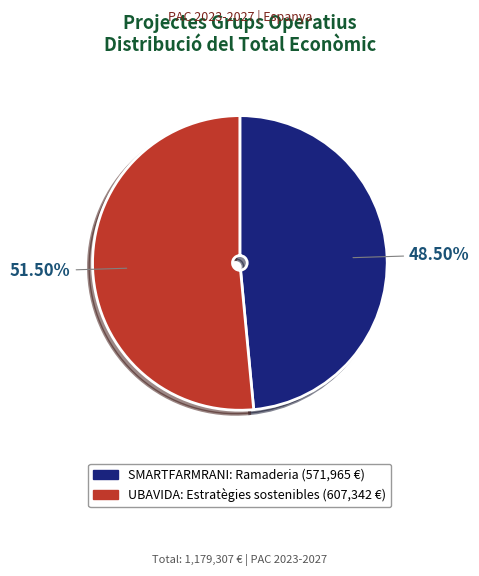

To the nearest percent, what is the average slice percentage?

50%